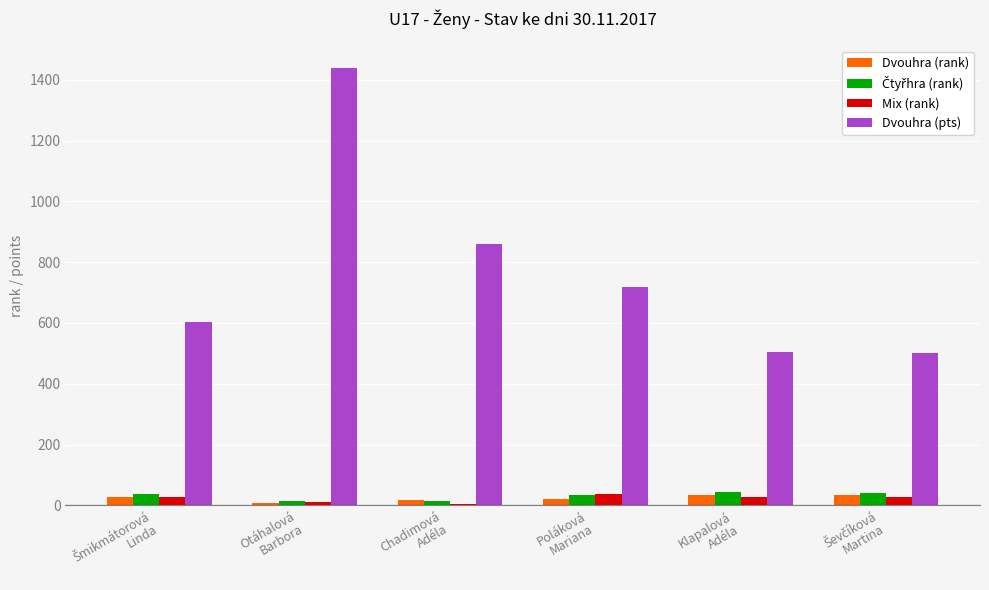

The value of Dvouhra (pts) at Chadimová
Adéla is 861. True or false?

True